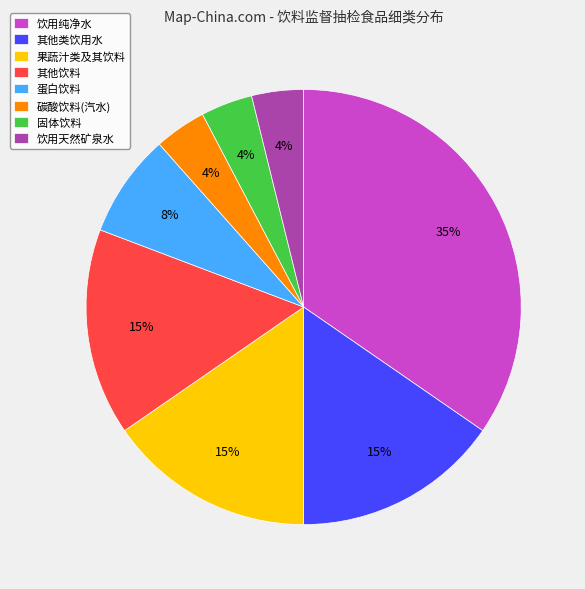

Between 其他饮料 and 蛋白饮料, which is larger?

其他饮料